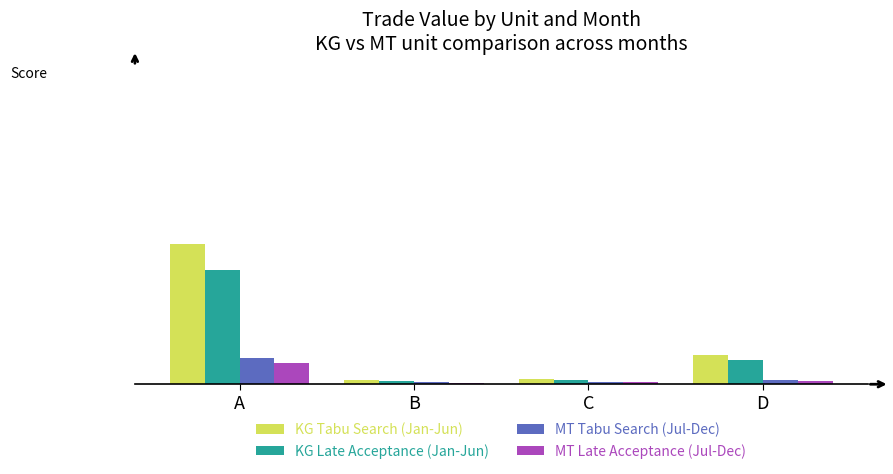

What is the difference between the highest and lowest values at B?

0.1